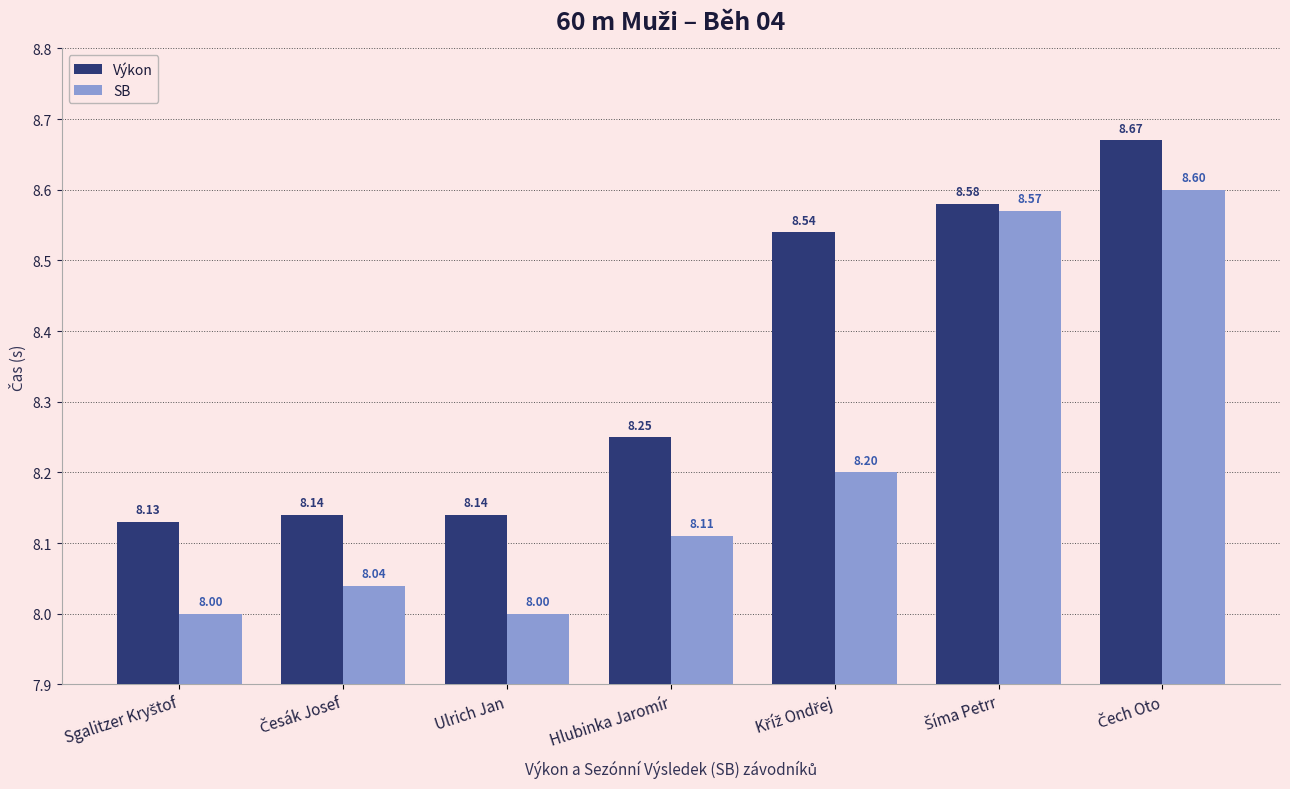

What value does the SB series have at Hlubinka Jaromír?

8.1